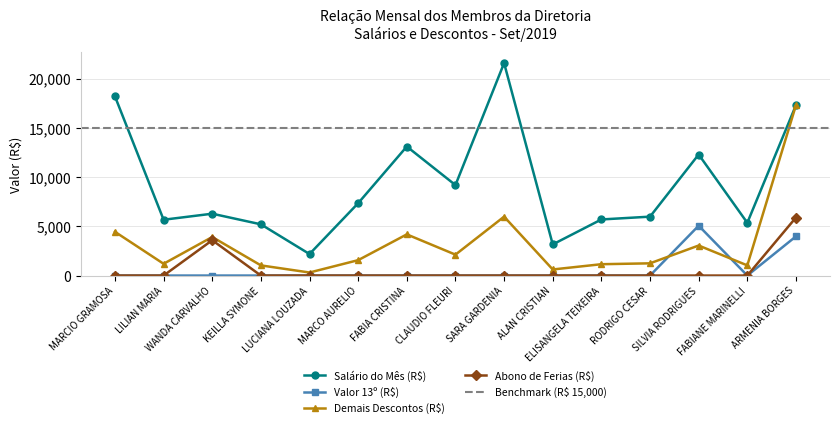

How many lines are shown in the chart?

4